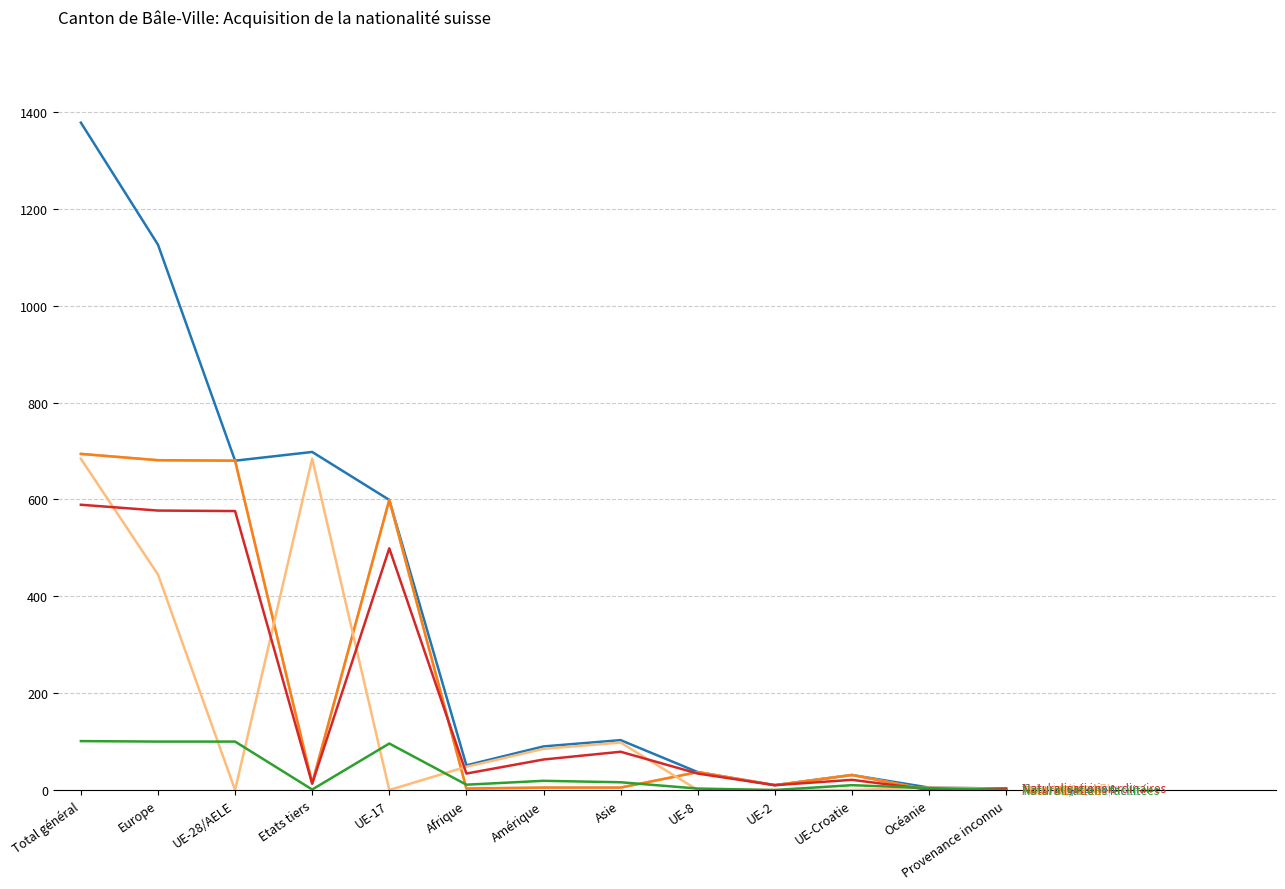

What position from the left is Océanie?

12